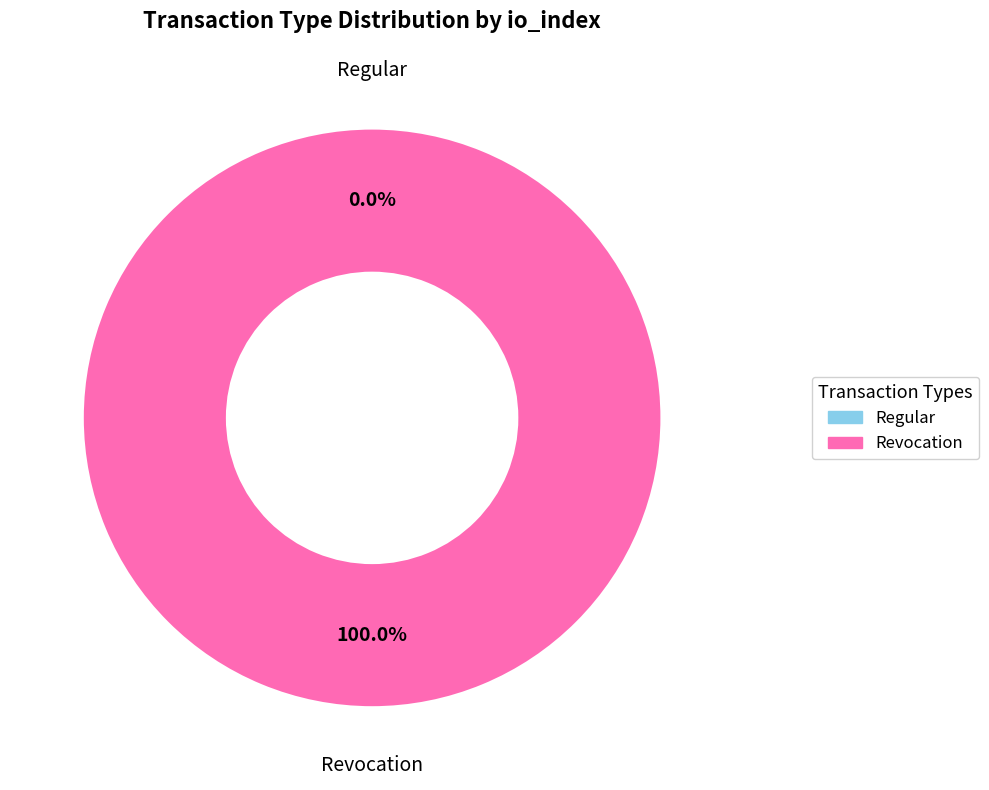

Is there any slice that represents more than half of the pie?

Yes